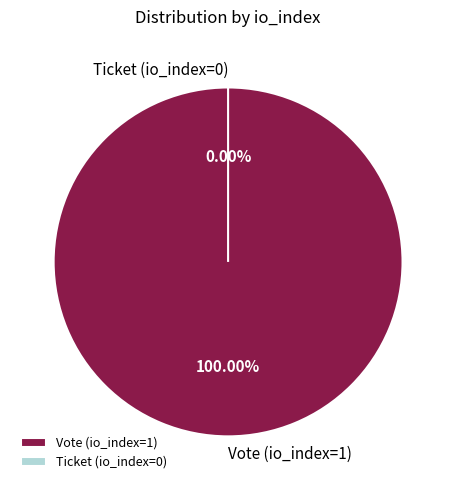

Is the sum of Ticket (io_index=0) and Vote (io_index=1) greater than half?

Yes